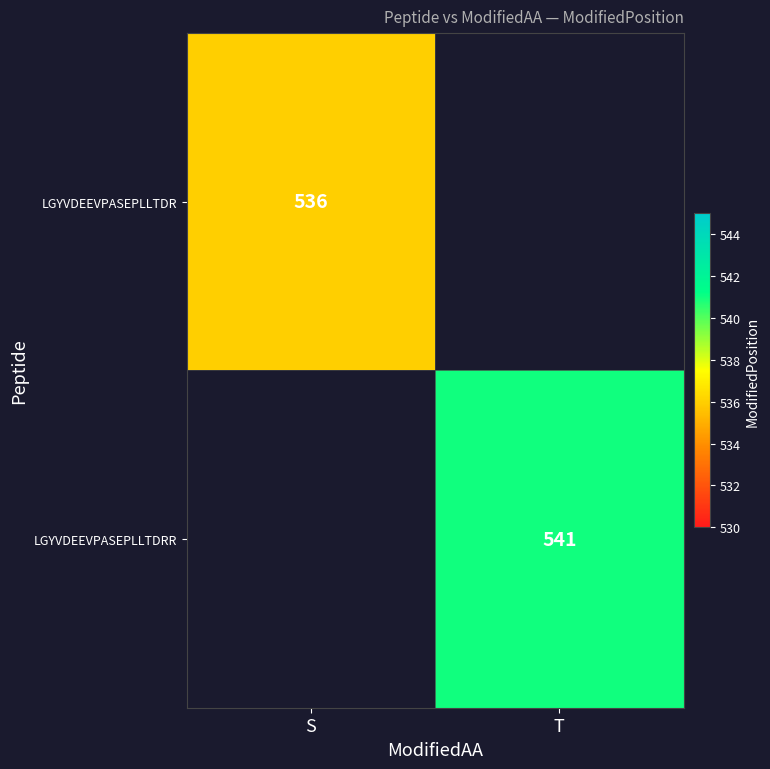

The LGYVDEEVPASEPLLTDRR series shows 366 at T. True or false?

False